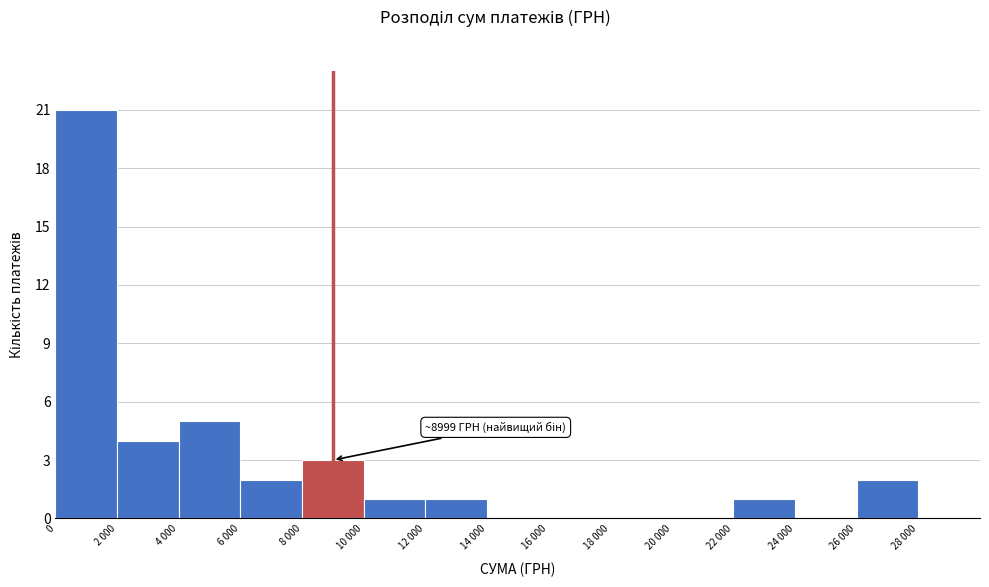

Reading left to right, transcribe all the data shown in this chart.

0=21	2 000=4	4 000=5	6 000=2	8 000=3	10 000=1	12 000=1	14 000=0	16 000=0	18 000=0	20 000=0	22 000=1	24 000=0	26 000=2	28 000=0